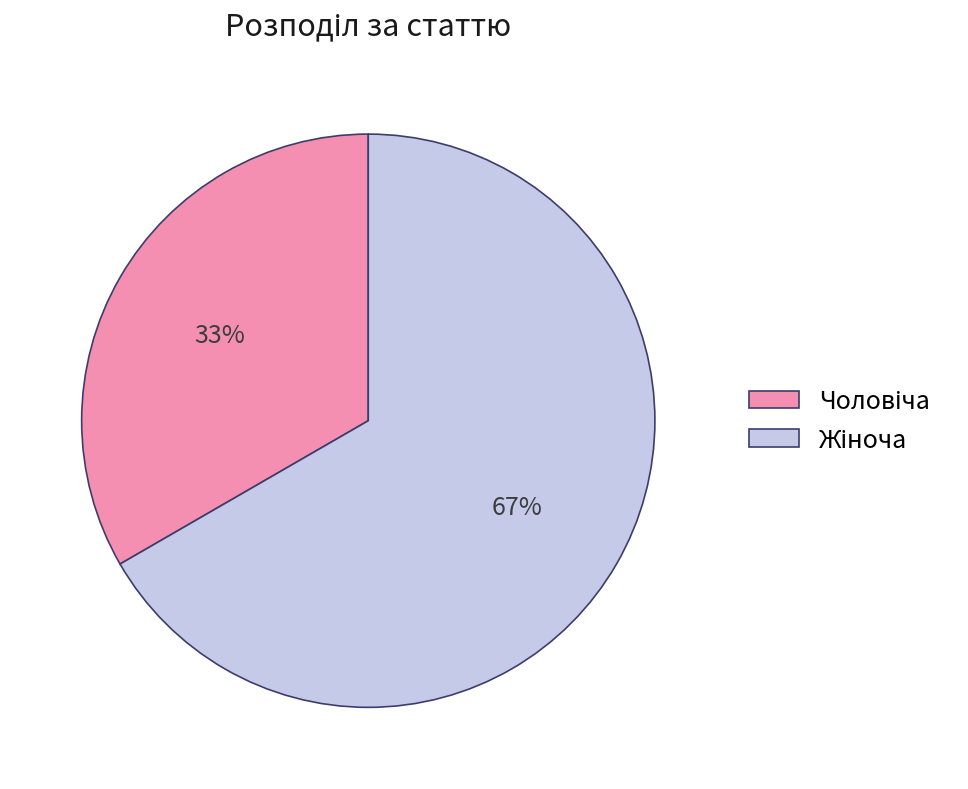

How many segments does this pie chart have?

2